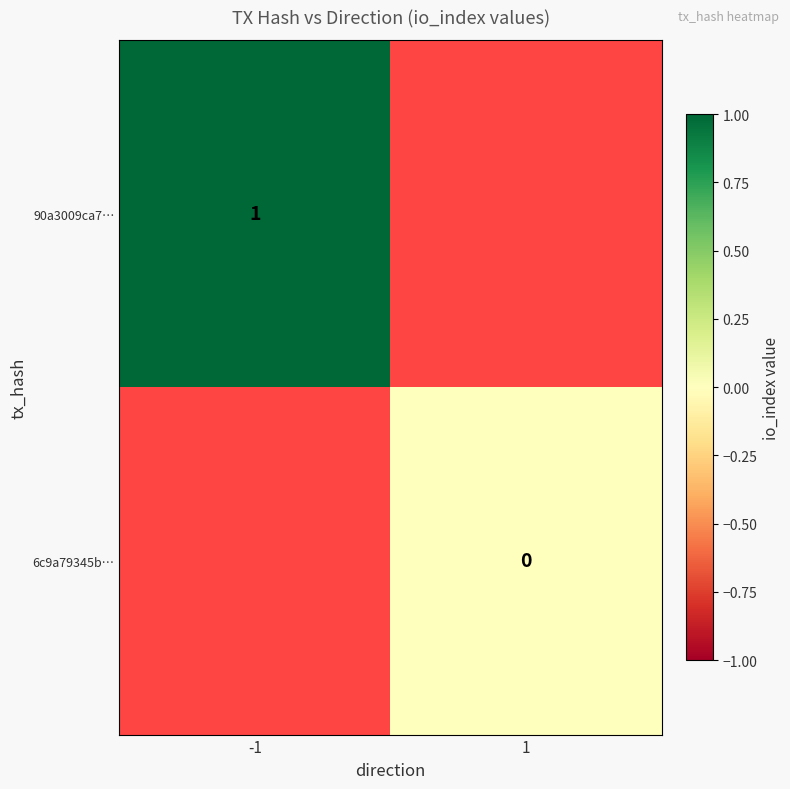

At how many categories does at least one series exceed 0?

1